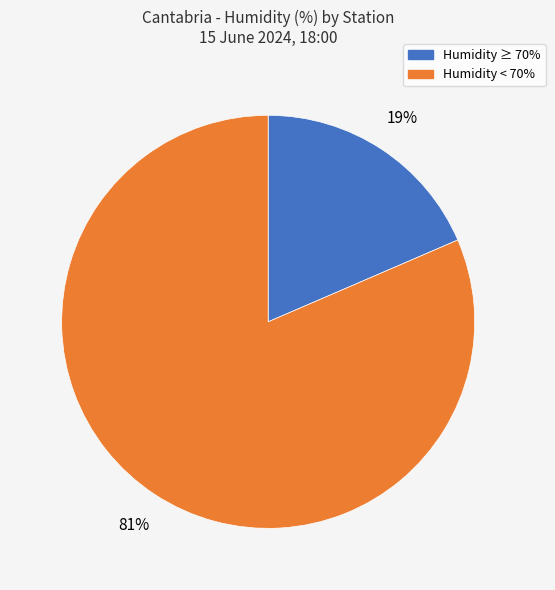

To the nearest percent, what is the average slice percentage?

50%